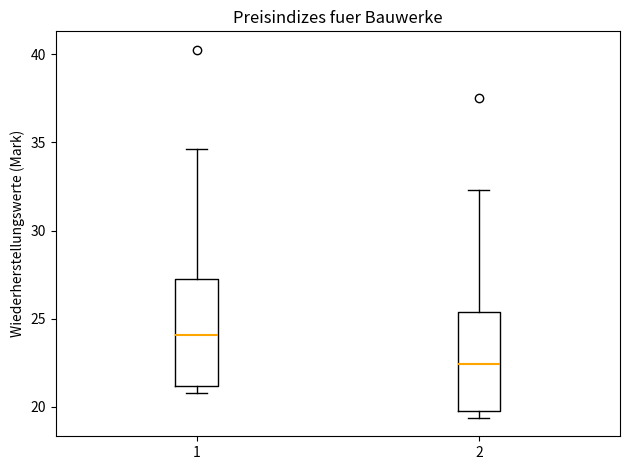

Reading left to right, read every box against the y-axis: the position of its median line, the range the box covers, and the ends of its whiskers. The values are not printed on the chart, so give them approximately, as read against the axis.

1: median 24.0, box 21.0 to 27.0, whiskers 21.0 (just below the box's lower edge) to 34.5
2: median 22.5, box 19.5 to 25.5, whiskers 19.5 (just below the box's lower edge) to 32.5